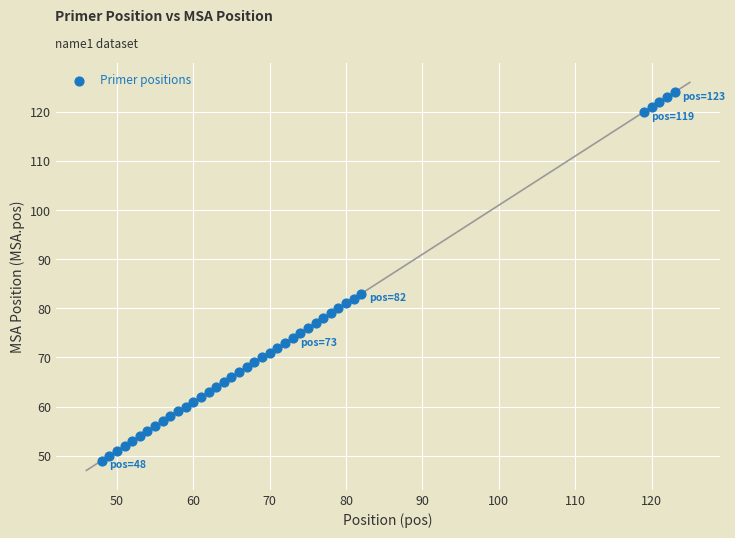

What Y value in the scatter plot is closest to 86?

83